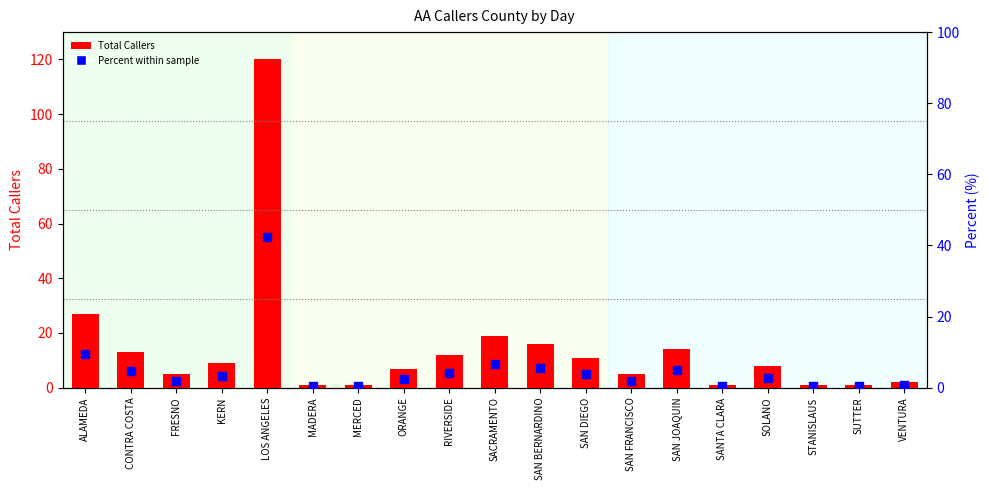

At how many categories does at least one series exceed 92?

1